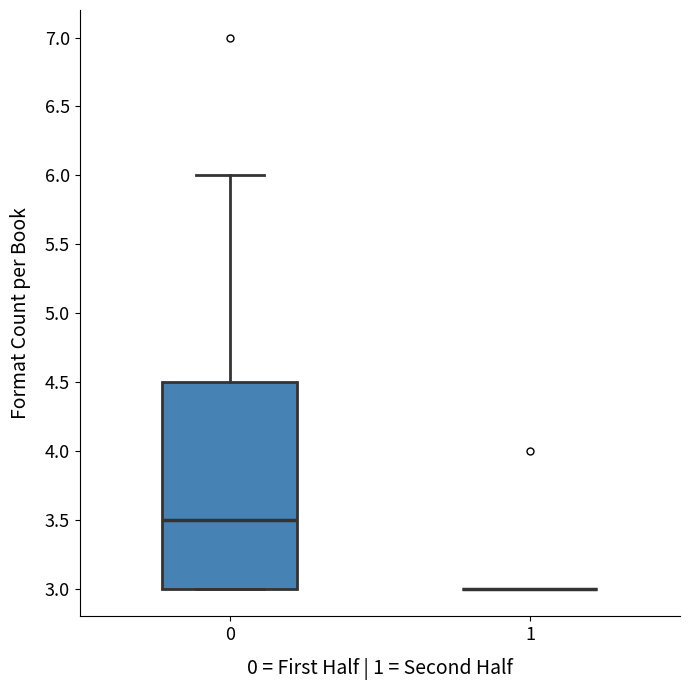

Comparing the boxes themselves (not the whiskers), which one is the tallest?

0